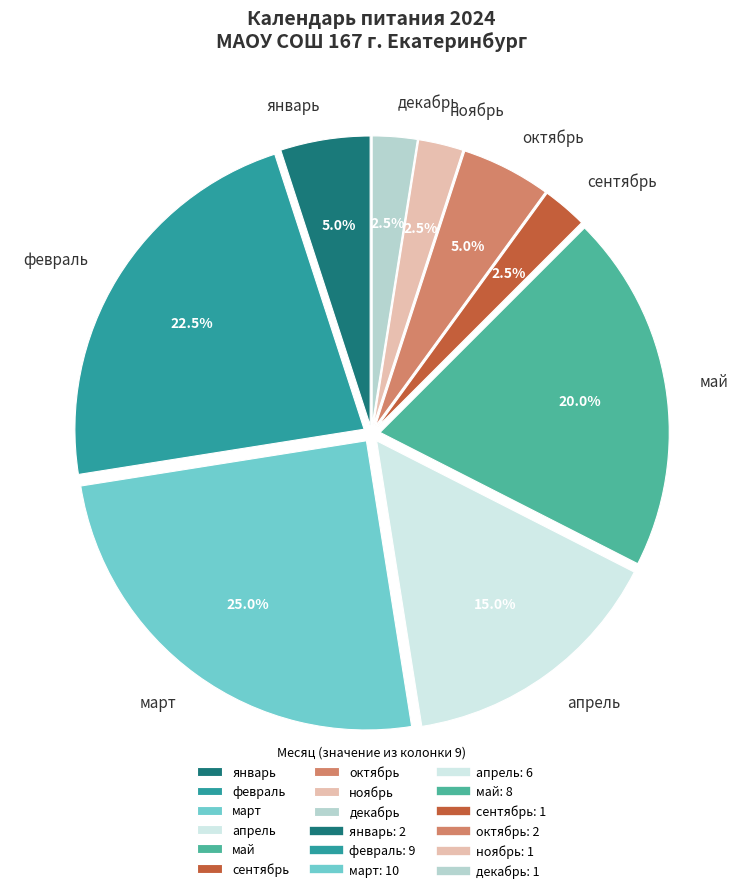

Which has a higher value, апрель or январь?

апрель